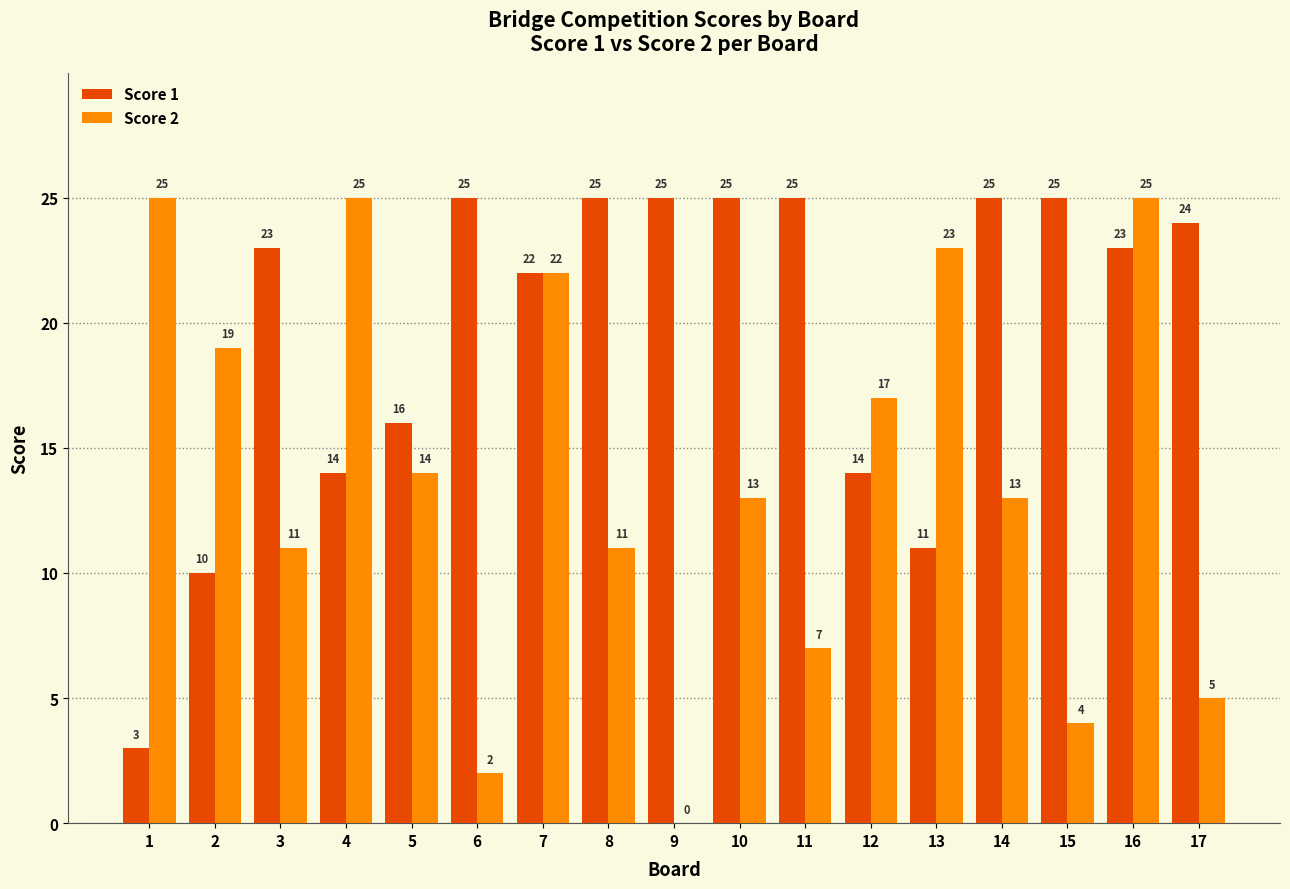

Reading right to left, what are all the values shown in this chart?

Score 1: 17=24	16=23	15=25	14=25	13=11	12=14	11=25	10=25	9=25	8=25	7=22	6=25	5=16	4=14	3=23	2=10	1=3
Score 2: 17=5	16=25	15=4	14=13	13=23	12=17	11=7	10=13	9=0	8=11	7=22	6=2	5=14	4=25	3=11	2=19	1=25